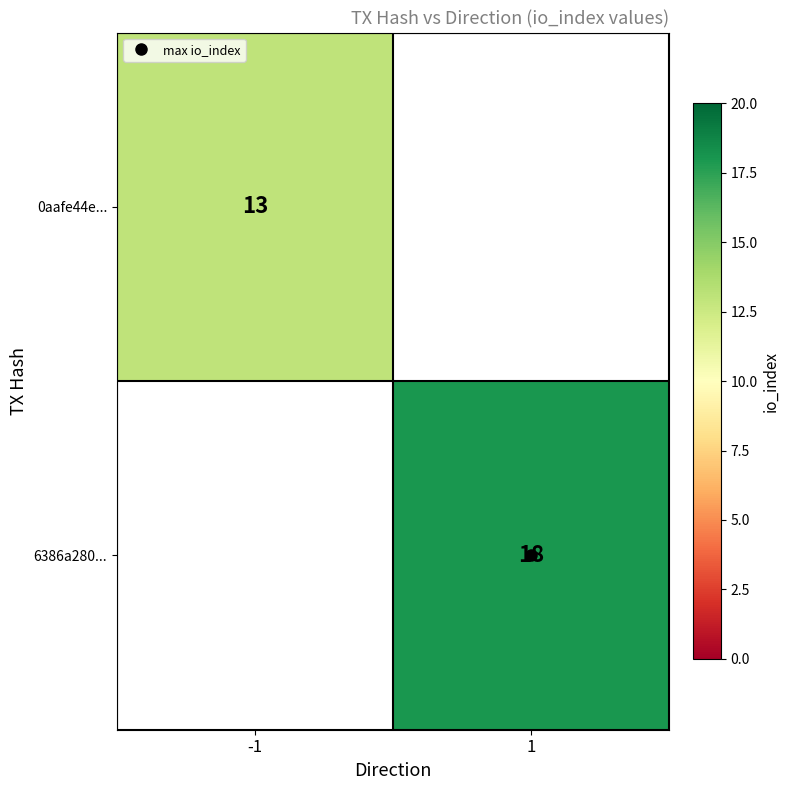

Read the 6386a280... value at 1.

18.0